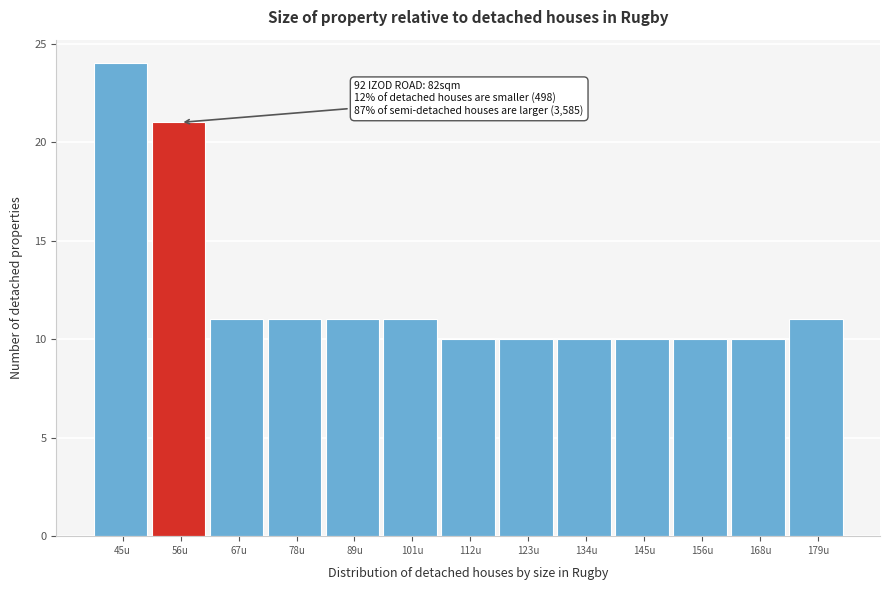

Reading left to right, extract all data points from this chart.

24	21	11	11	11	11	10	10	10	10	10	10	11